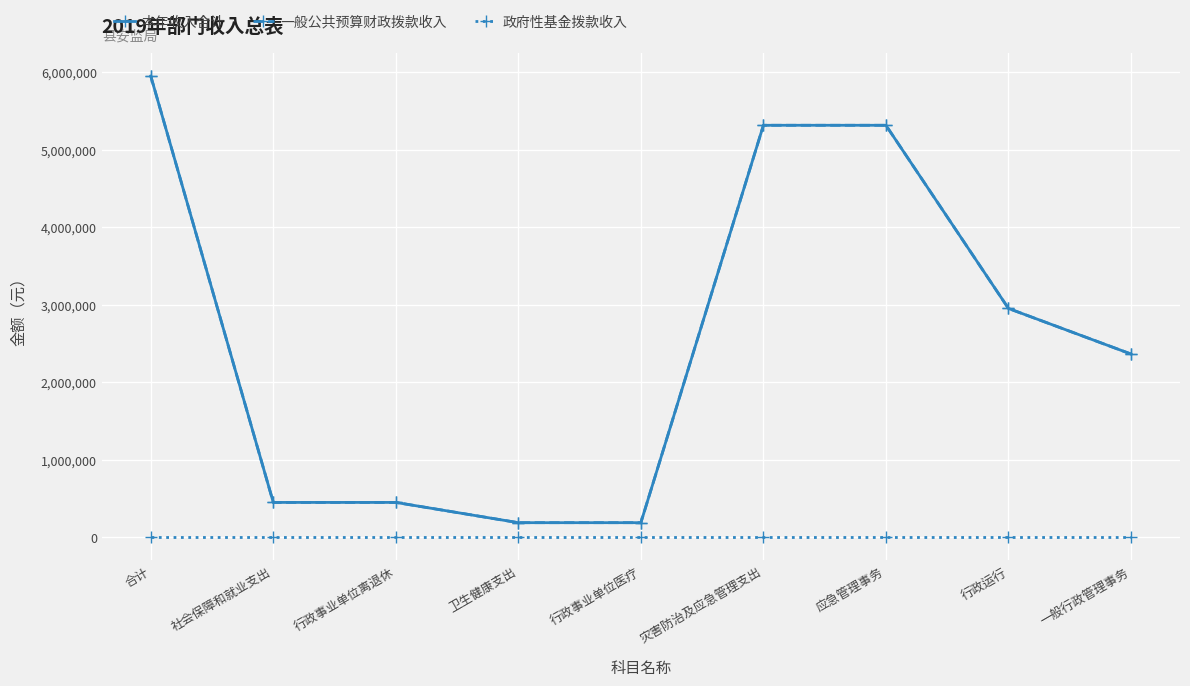

Is the value of 一般公共预算财政拨款收入 at 行政事业单位离退休 greater than the value of 本年收入合计 at 卫生健康支出?

Yes